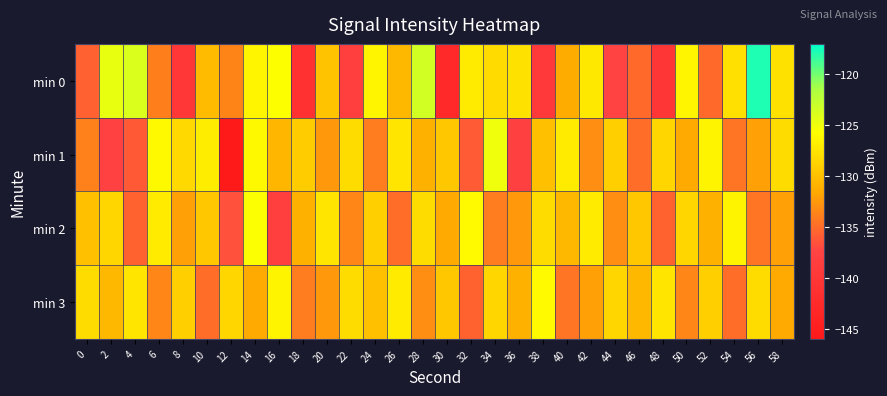

Reading left to right, list all the values displayed in this chart.

min 0: 0=-135.6	2=-124.7	4=-123.9	6=-133.9	8=-139.9	10=-130.3	12=-133.5	14=-126.3	16=-125.6	18=-141.0	20=-129.8	22=-138.4	24=-126.3	26=-130.5	28=-123.4	30=-142.7	32=-127.0	34=-128.2	36=-127.7	38=-139.3	40=-131.3	42=-127.2	44=-137.4	46=-135.0	48=-140.1	50=-126.4	52=-135.0	54=-127.8	56=-117.9	58=-127.7
min 1: 0=-133.8	2=-137.7	4=-136.1	6=-126.1	8=-128.3	10=-126.9	12=-146.0	14=-126.1	16=-130.6	18=-129.2	20=-132.5	22=-128.0	24=-134.0	26=-127.5	28=-131.0	30=-129.5	32=-136.0	34=-125.0	36=-138.0	38=-130.0	40=-127.0	42=-133.0	44=-129.0	46=-135.0	48=-128.5	50=-131.5	52=-126.5	54=-134.5	56=-132.0	58=-128.0
min 2: 0=-130.0	2=-128.5	4=-135.5	6=-127.0	8=-132.0	10=-129.5	12=-136.5	14=-125.5	16=-138.5	18=-131.0	20=-127.5	22=-133.5	24=-129.0	26=-135.0	28=-128.0	30=-131.5	32=-126.0	34=-134.0	36=-132.5	38=-128.0	40=-130.5	42=-127.0	44=-133.0	46=-129.5	48=-135.5	50=-128.5	52=-131.0	54=-126.5	56=-134.5	58=-132.0
min 3: 0=-128.0	2=-130.5	4=-127.5	6=-133.5	8=-129.0	10=-135.0	12=-128.5	14=-131.5	16=-126.5	18=-134.0	20=-132.5	22=-128.0	24=-130.0	26=-127.0	28=-133.0	30=-129.5	32=-135.5	34=-128.5	36=-131.0	38=-126.0	40=-134.5	42=-132.0	44=-128.5	46=-130.5	48=-127.5	50=-133.5	52=-129.0	54=-135.0	56=-128.0	58=-131.5